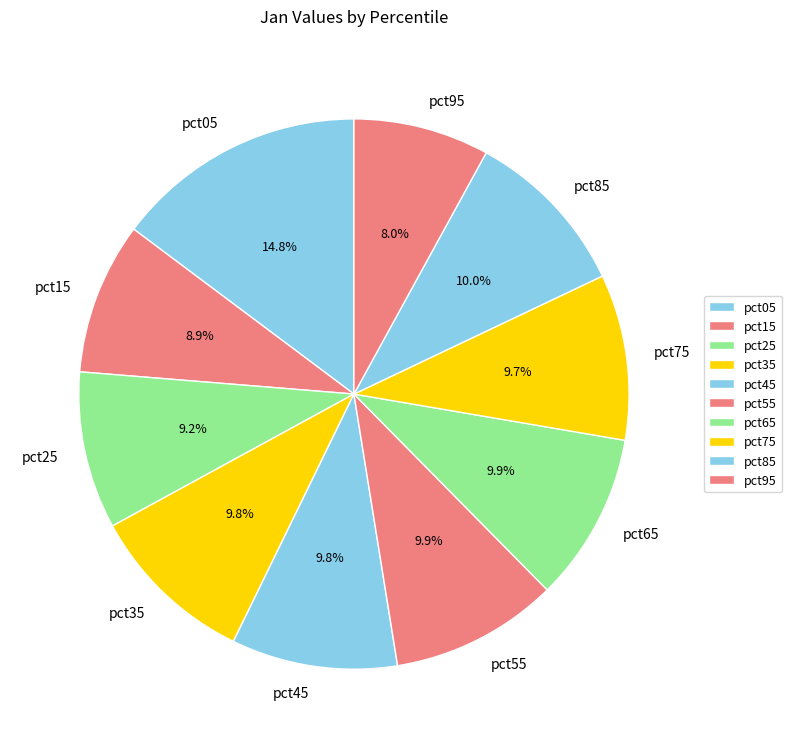

Count the number of slices in the pie.

10